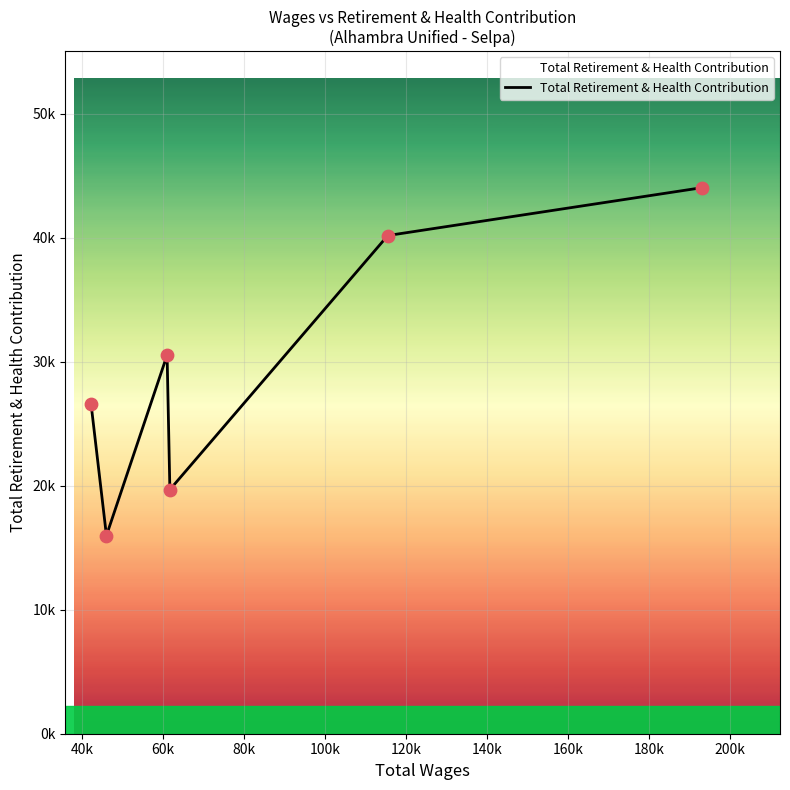

Is this an area chart (filled region under the line)?

Yes